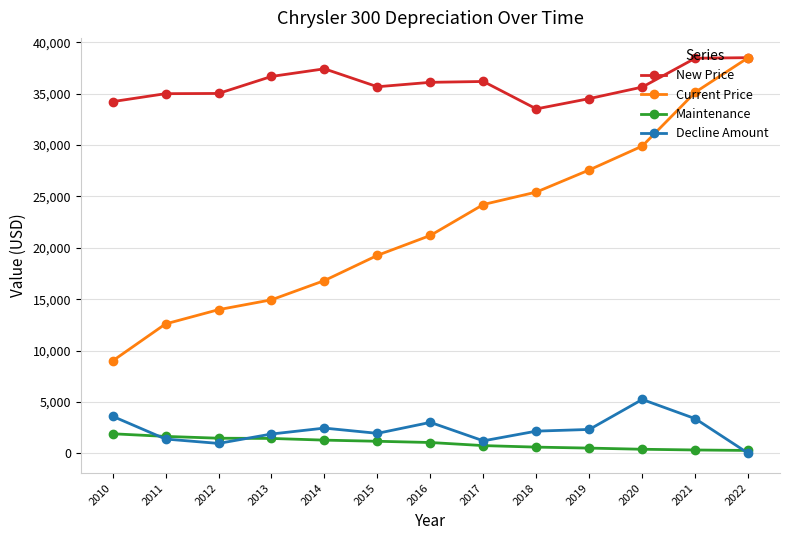

List the series in order of their peak value, lowest first.

Maintenance, Decline Amount, New Price, Current Price